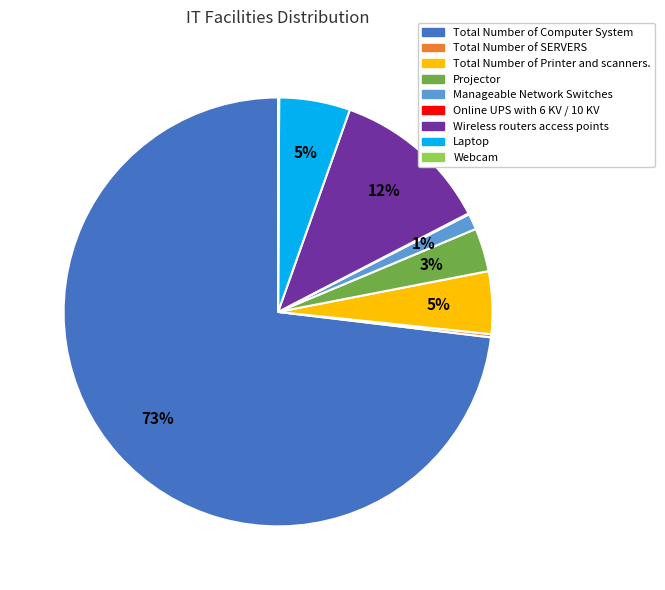

True or false: Laptop accounts for 5% of the total.

True